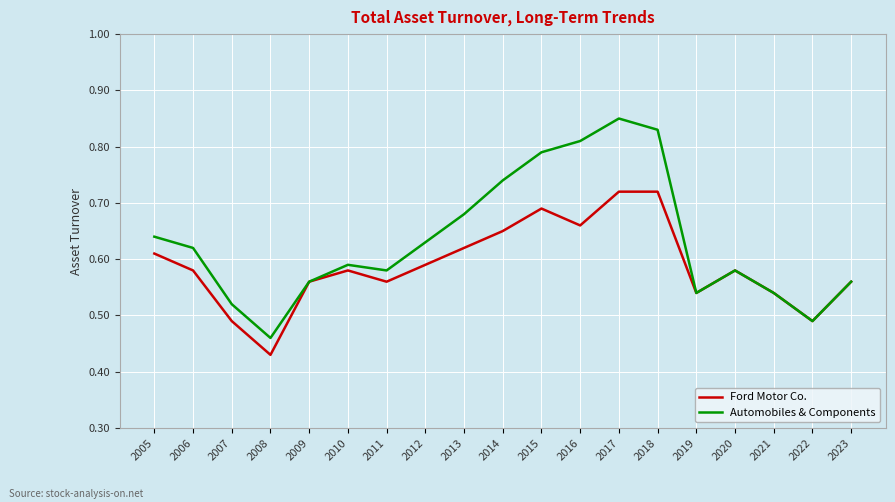

Which category has the lowest value across all series?

2008